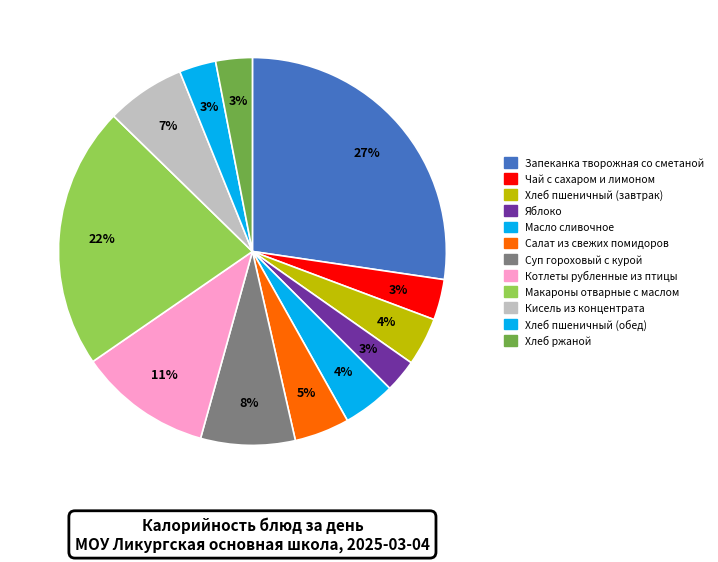

Does Чай с сахаром и лимоном represent more than half of the total?

No